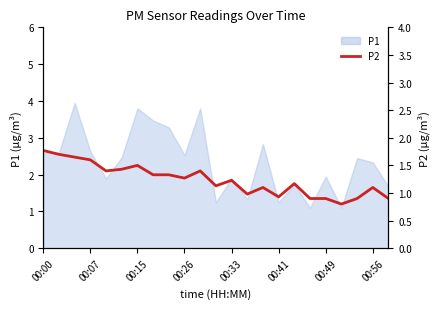

How many points are lower than both their immediate neighbors (excluding endpoints)?

6